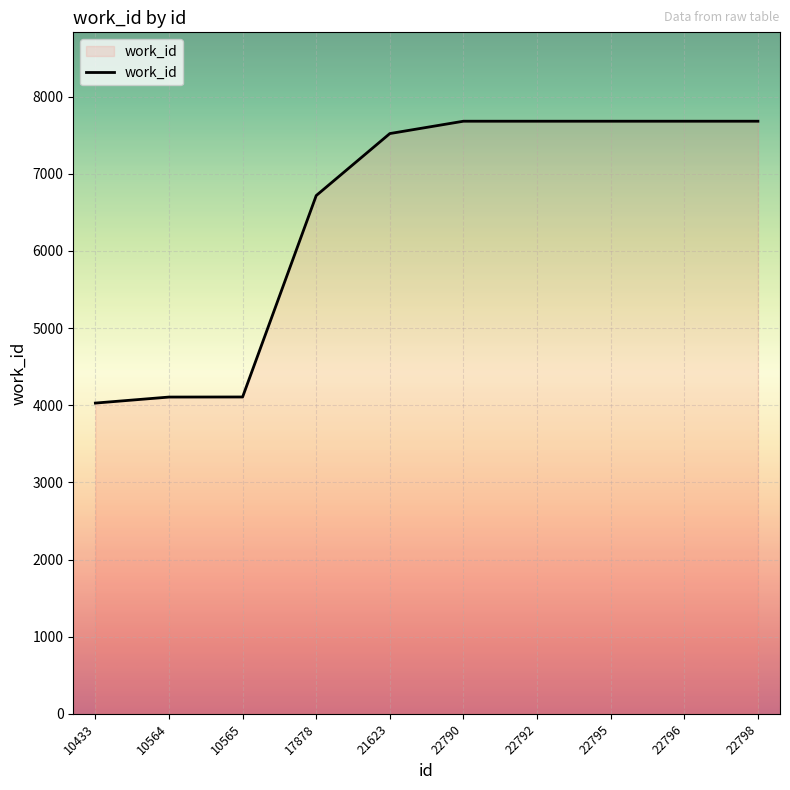

What is the difference between the maximum and minimum values?

3654